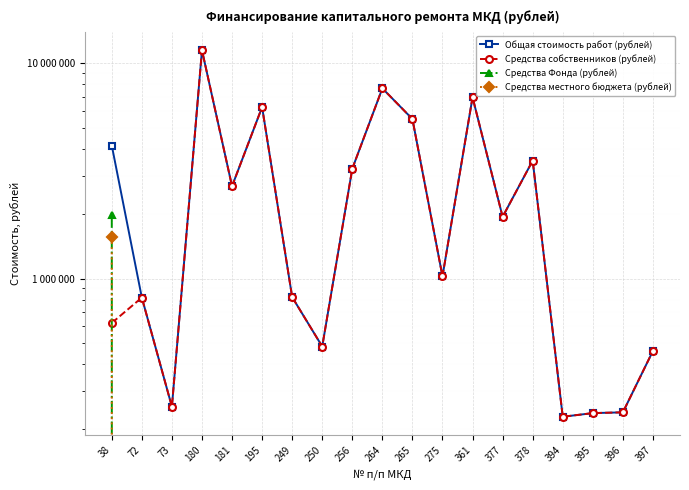

Rank the categories by Общая стоимость работ (рублей) value from highest to lowest.

180, 264, 361, 195, 265, 38, 378, 256, 181, 377, 275, 249, 72, 250, 397, 73, 396, 395, 394